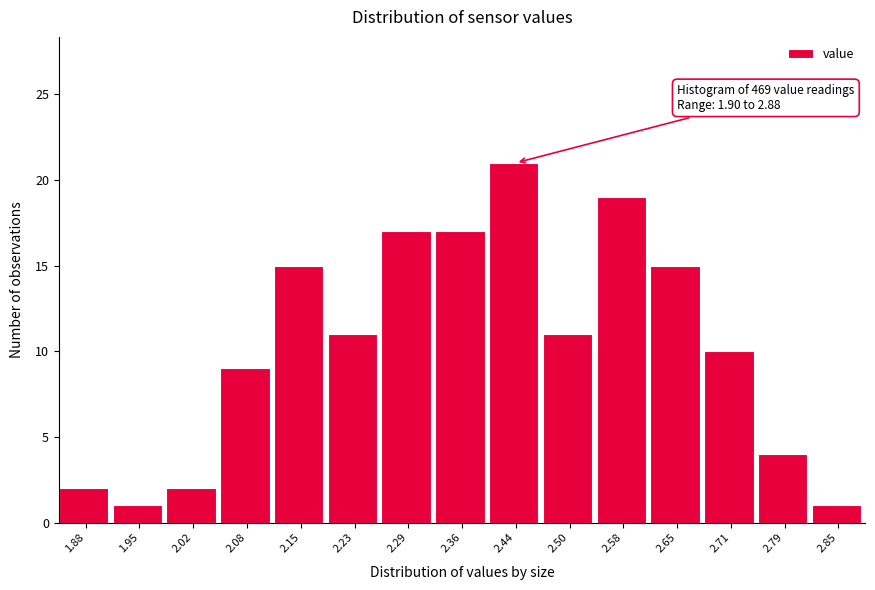

Reading left to right, what are all the values shown in this chart?

2	1	2	9	15	11	17	17	21	11	19	15	10	4	1